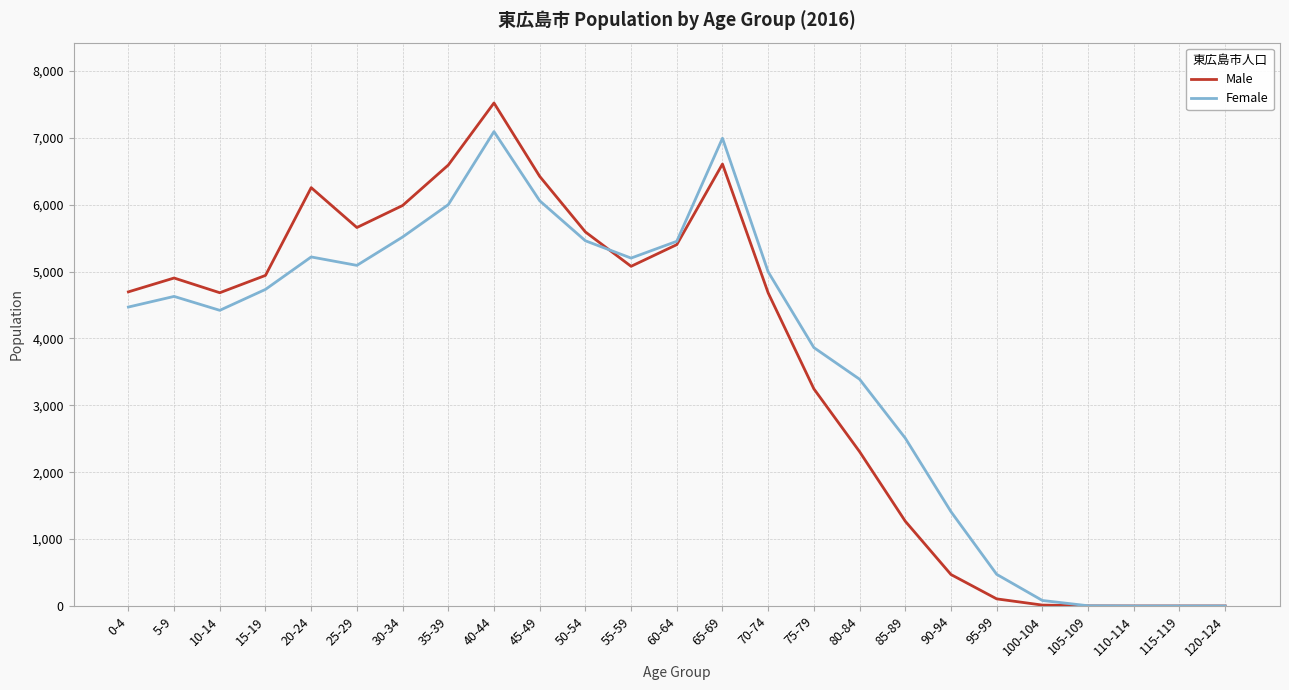

True or false: Male has a value of 729 at 90-94.

False